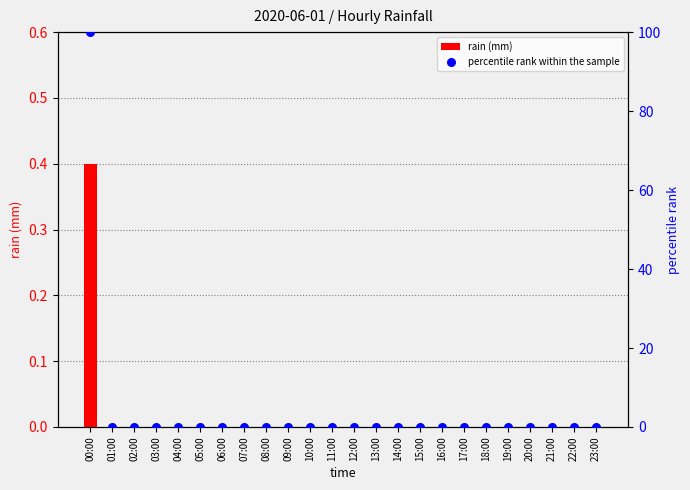

At how many categories does at least one series exceed 54?

1